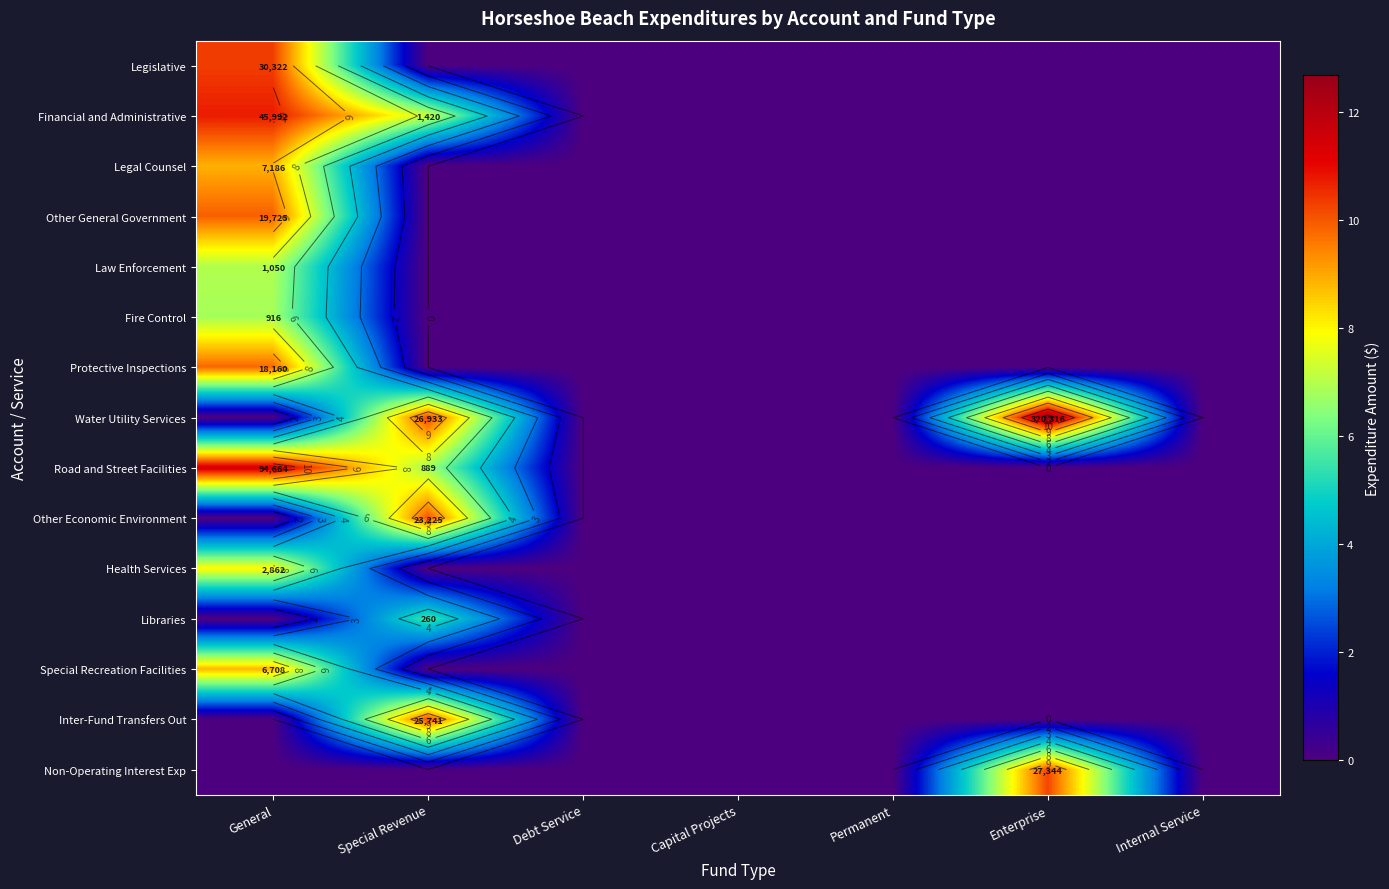

How many values in the Inter-Fund Transfers Out series exceed 0?

1